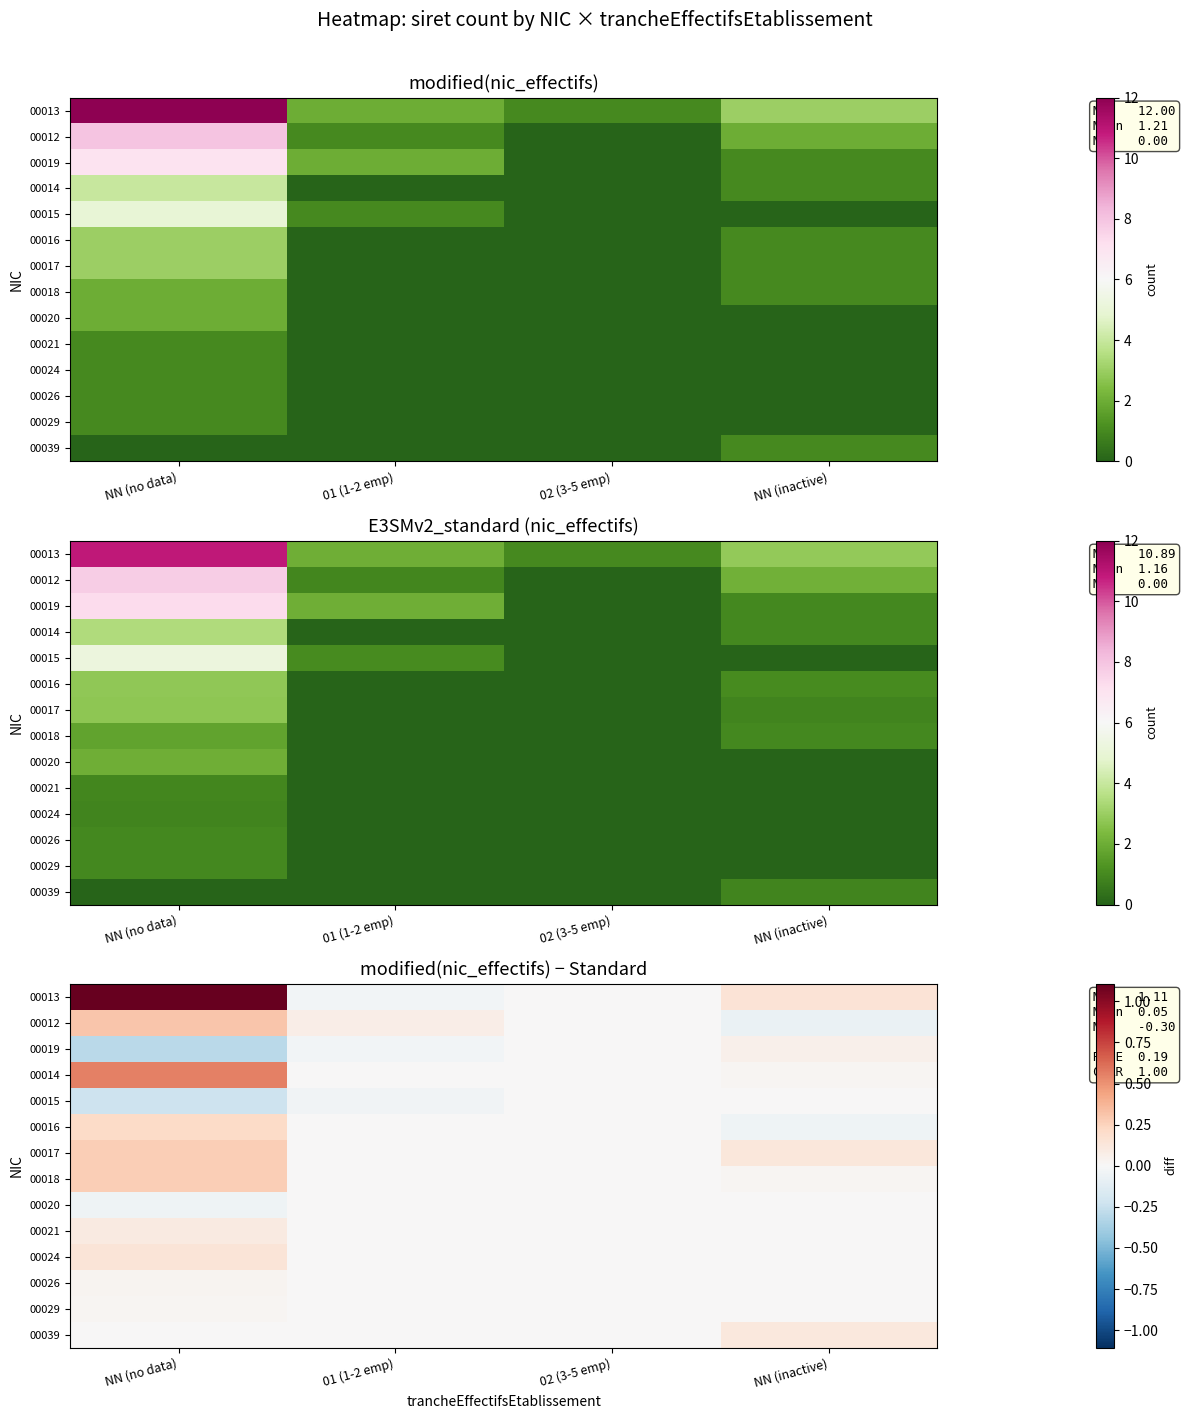

At which category does the chart reach its minimum across all series?

NN (no data)